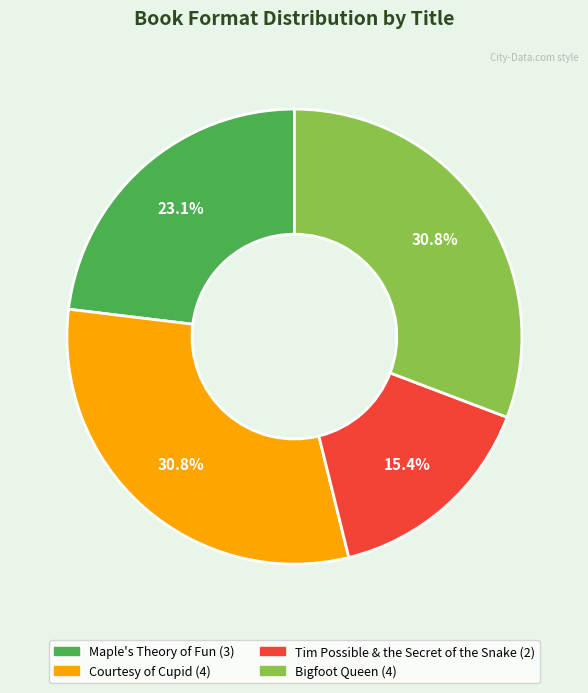

Is there a majority slice in this chart?

No